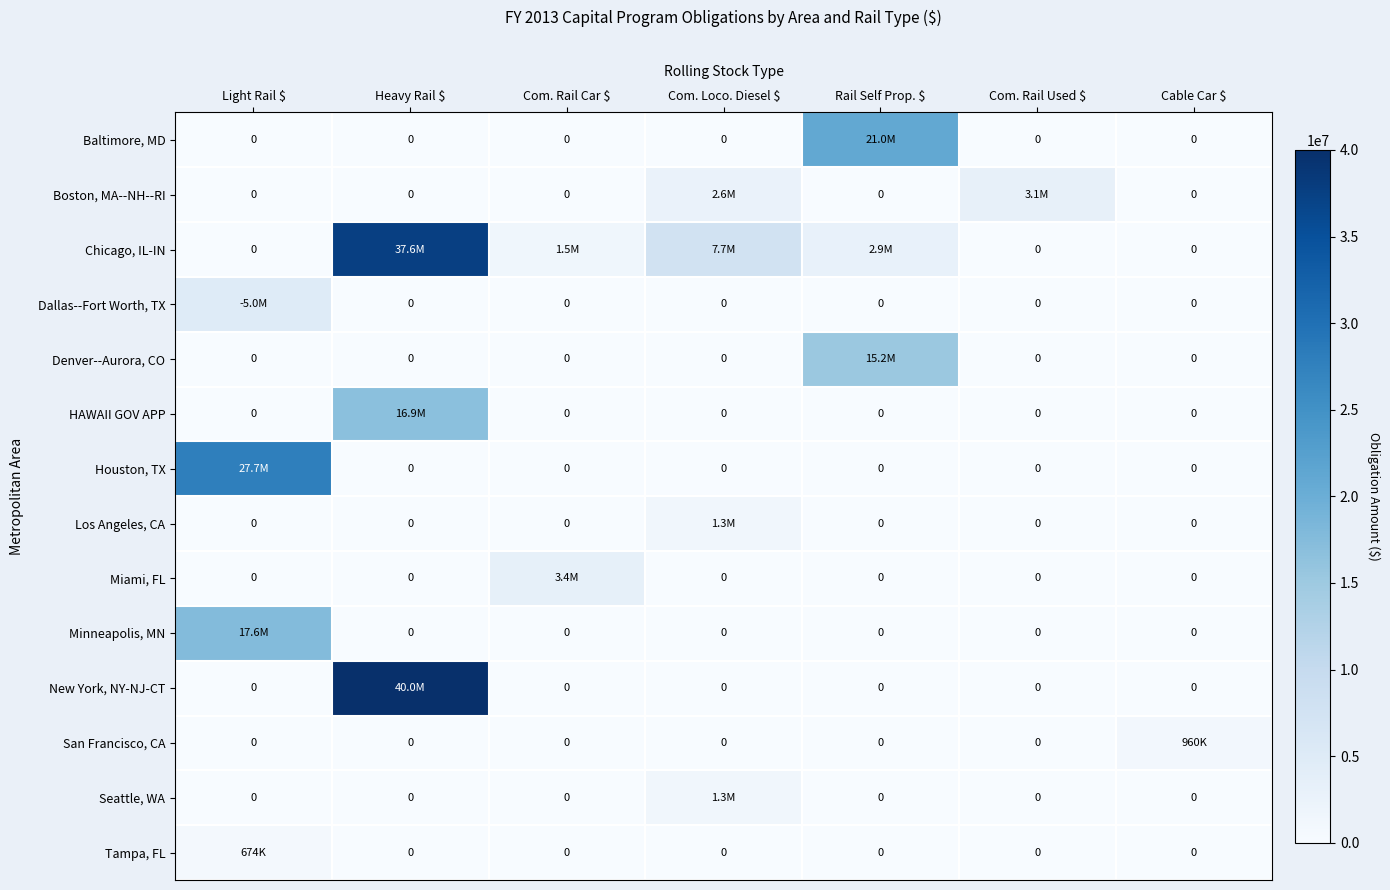

Which series has the widest spread of values?

New York, NY-NJ-CT